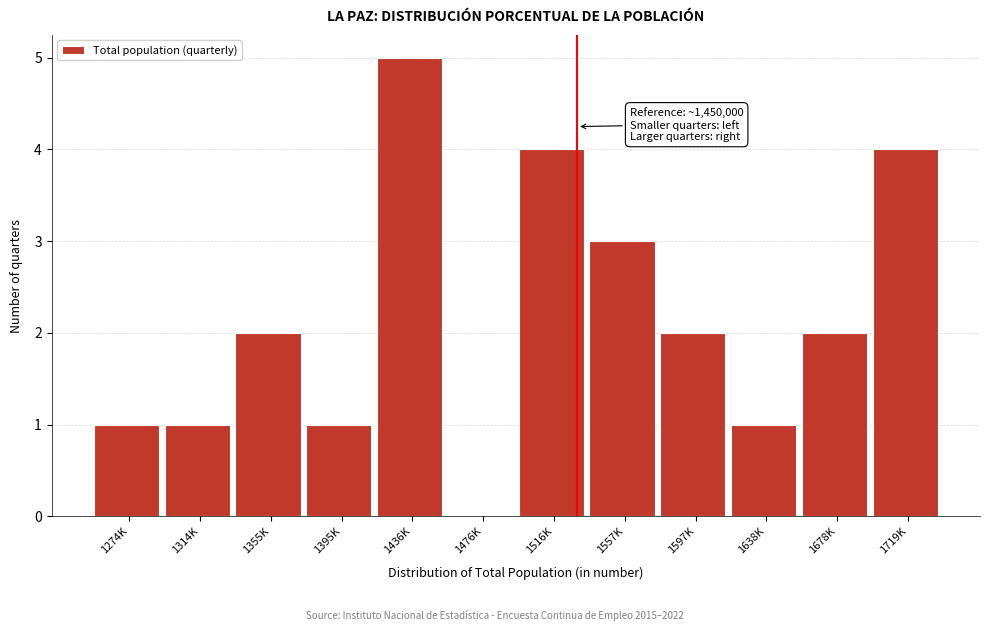

Reading left to right, what are all the values shown in this chart?

1274K=1	1314K=1	1355K=2	1395K=1	1436K=5	1476K=0	1516K=4	1557K=3	1597K=2	1638K=1	1678K=2	1719K=4